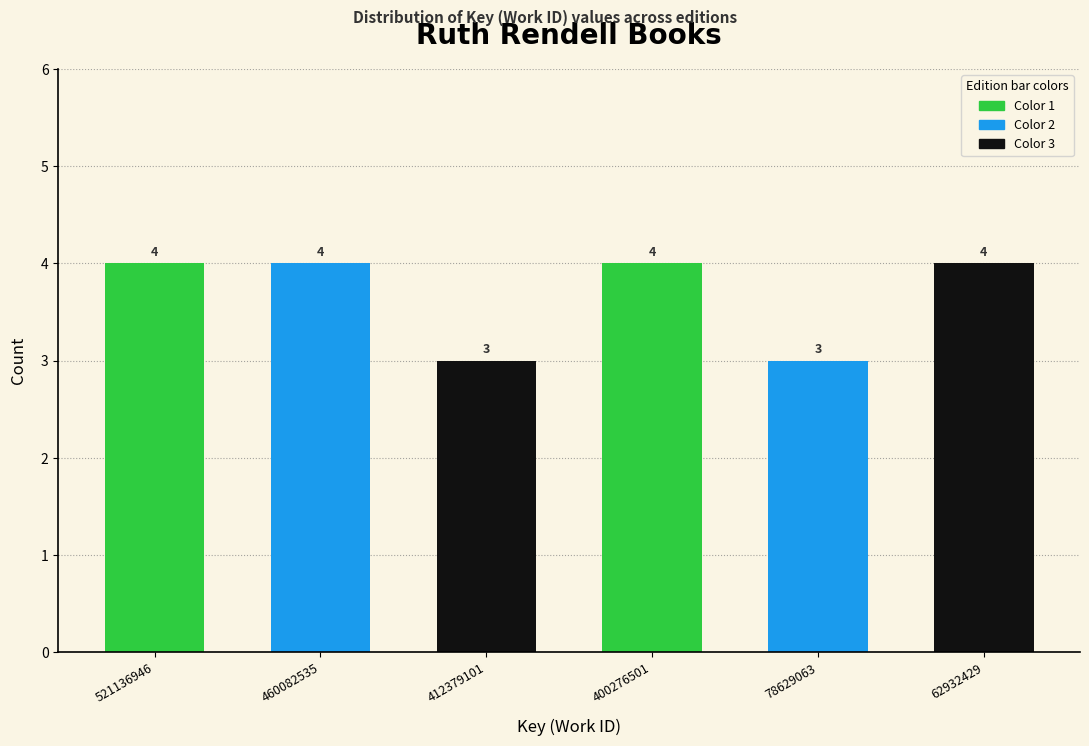

Reading left to right, extract all data points from this chart.

521136946=4	460082535=4	412379101=3	400276501=4	78629063=3	62932429=4